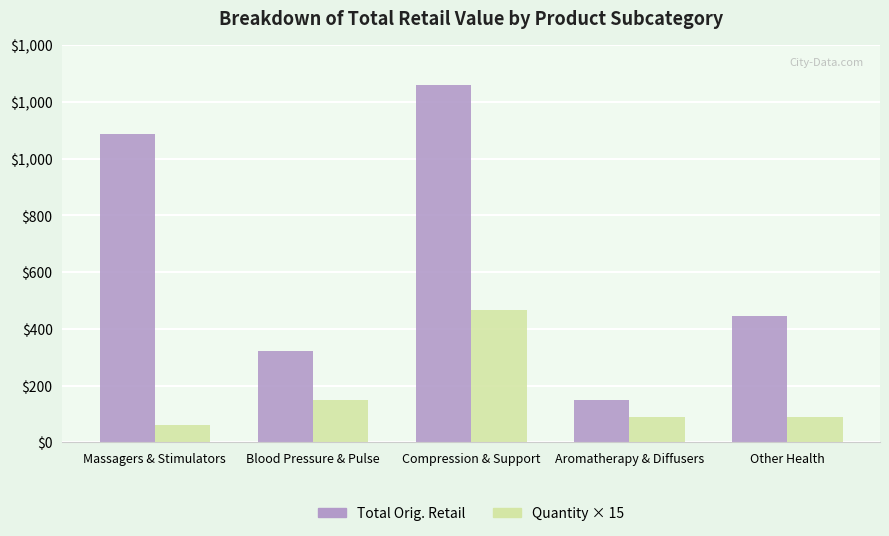

At which label is Total Orig. Retail closest to 704?

Other Health